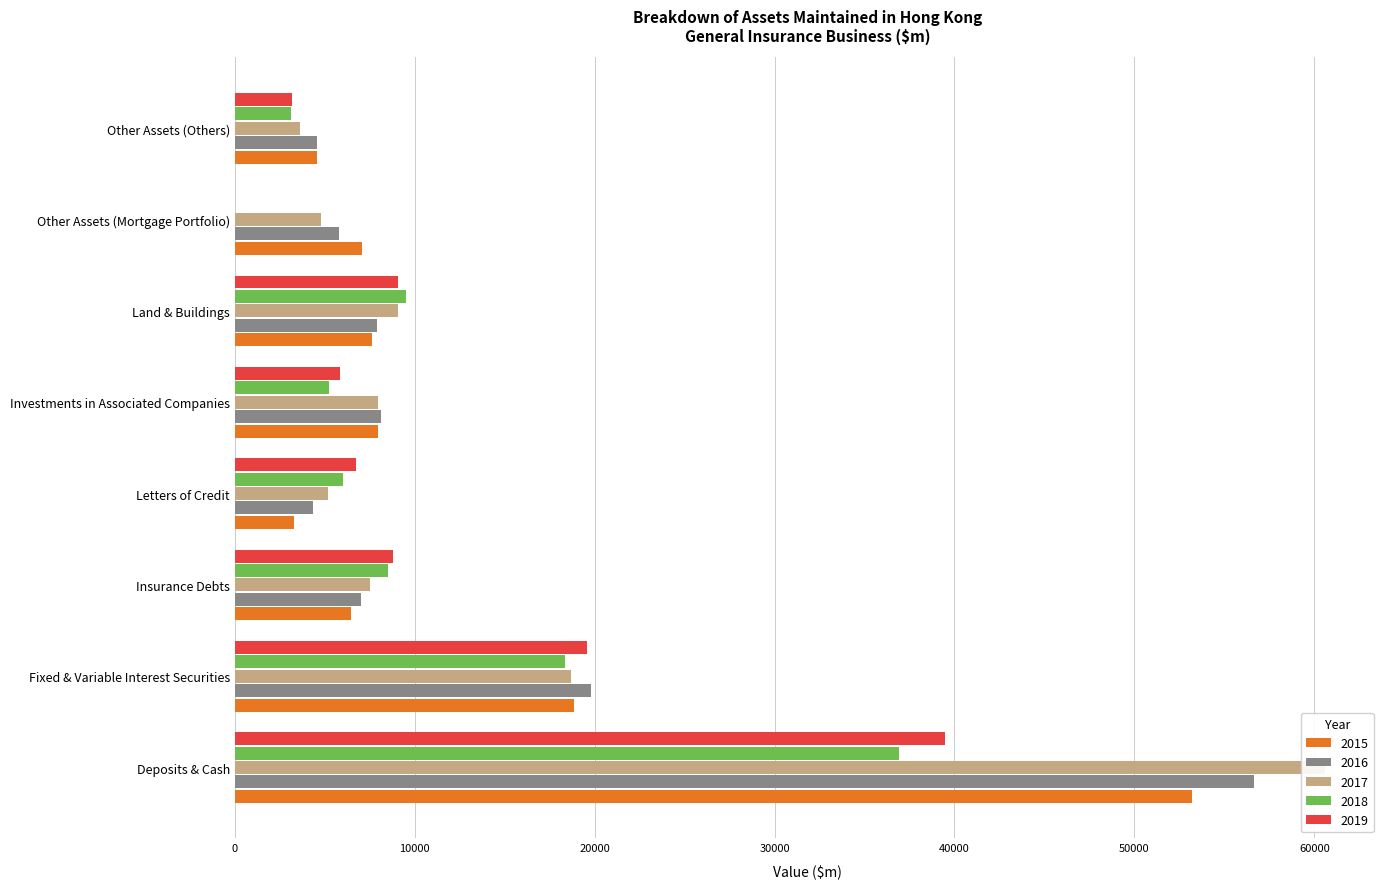

What is the difference between the highest and lowest values at Fixed & Variable Interest Securities?

1478.9